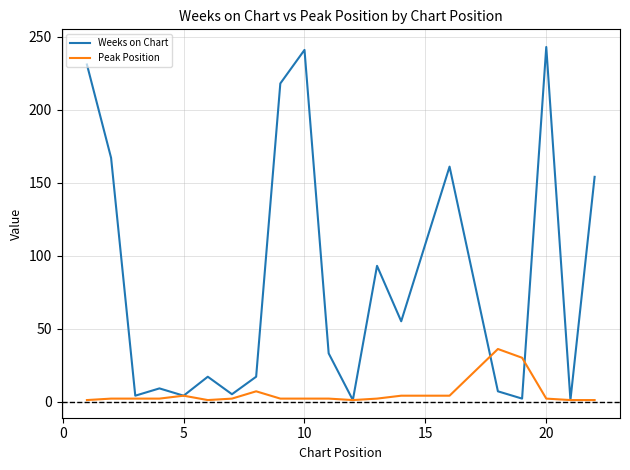

Which series has the largest total across all categories?

Weeks on Chart